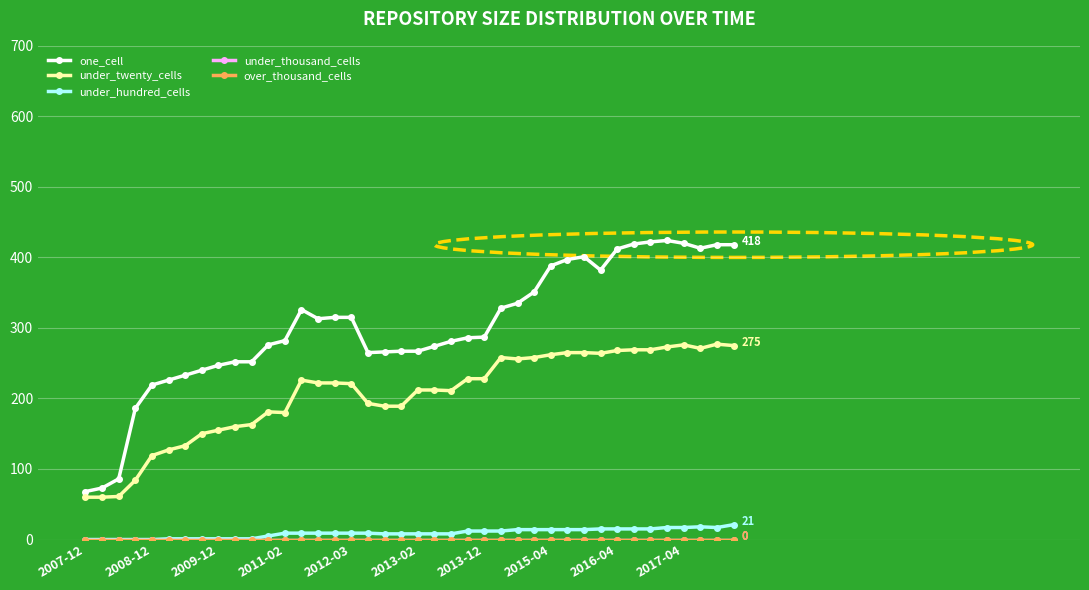

True or false: under_hundred_cells and under_twenty_cells intersect in this chart.

False